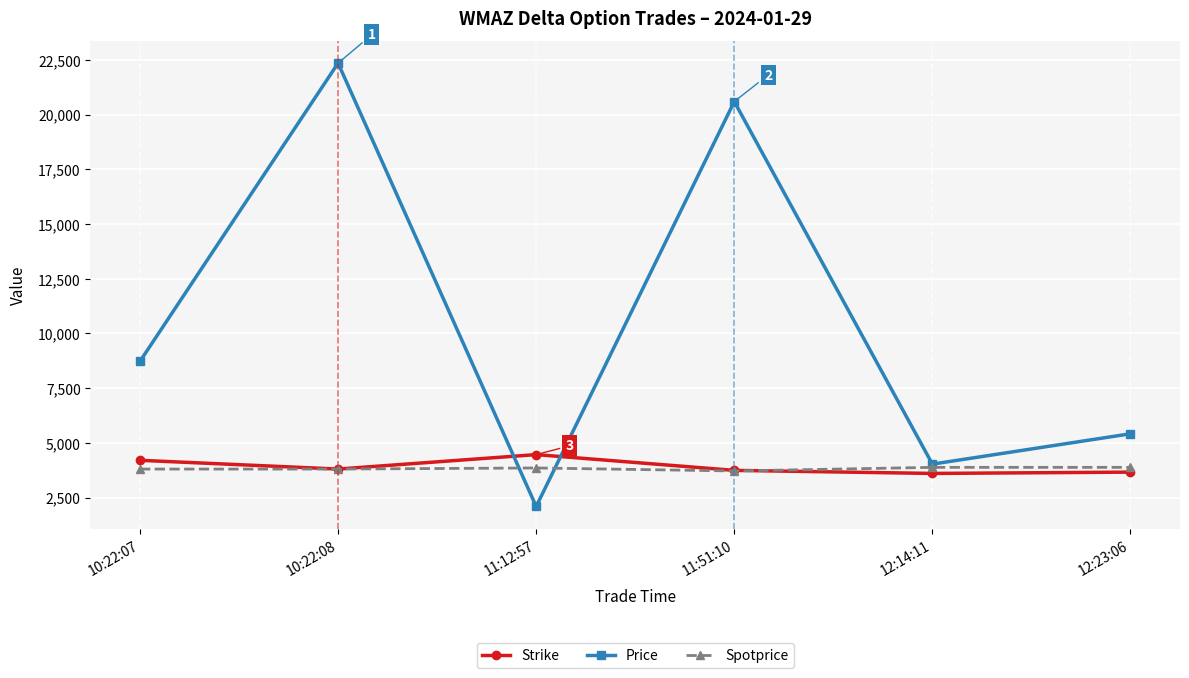

The value of Spotprice at 10:22:07 is 3800. True or false?

True